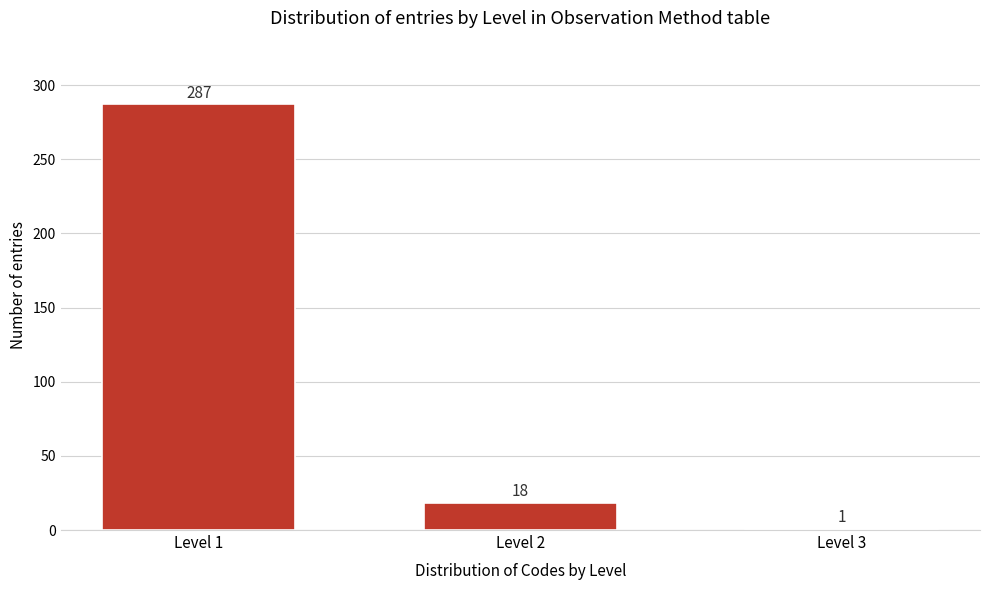

Reading right to left, list all the values displayed in this chart.

1	18	287